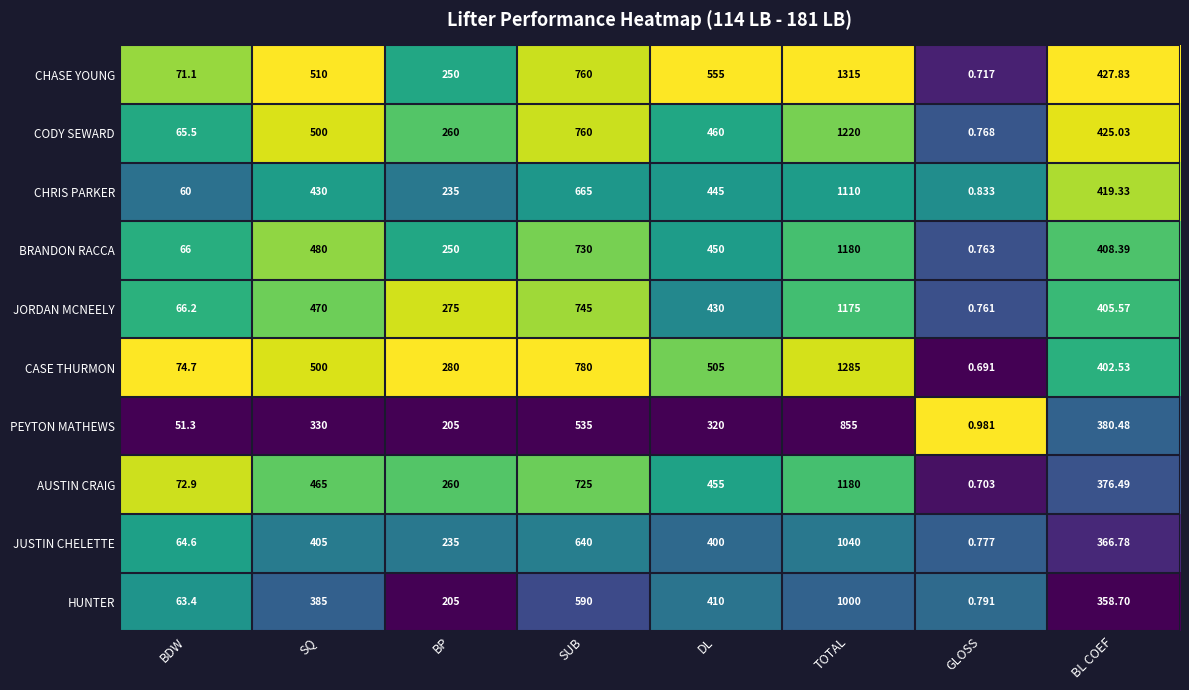

Which category has the lowest value across all series?

GLOSS